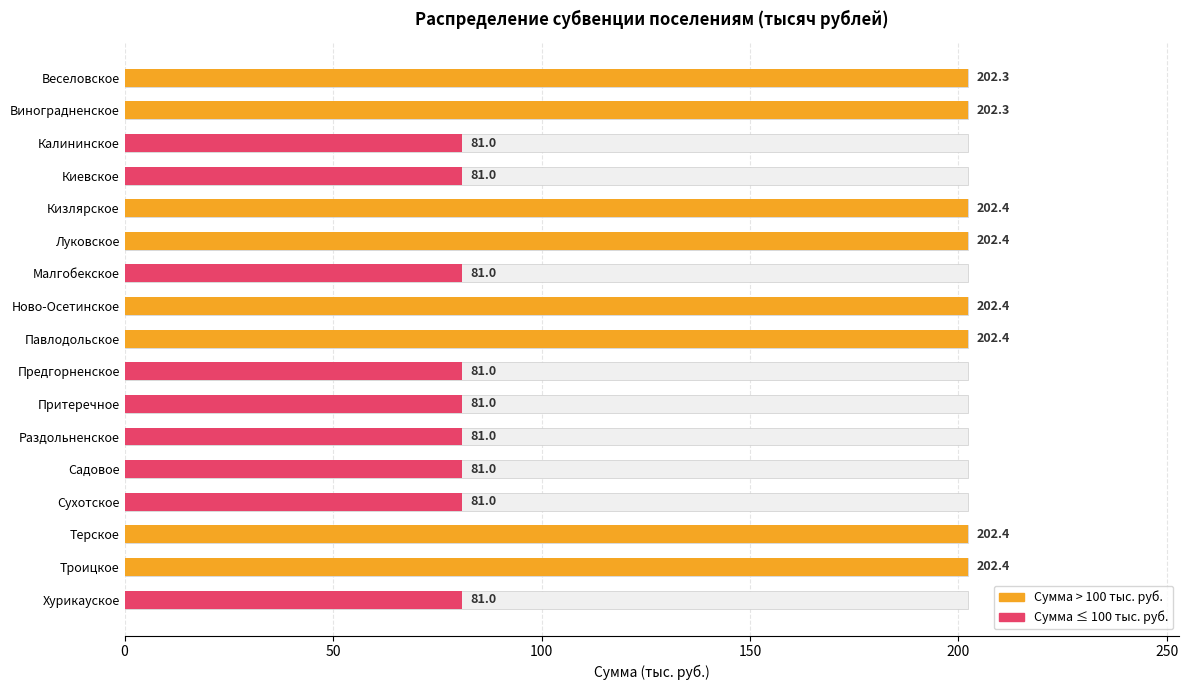

What is the ratio of the value at Калининское to the value at Луковское?

0.4